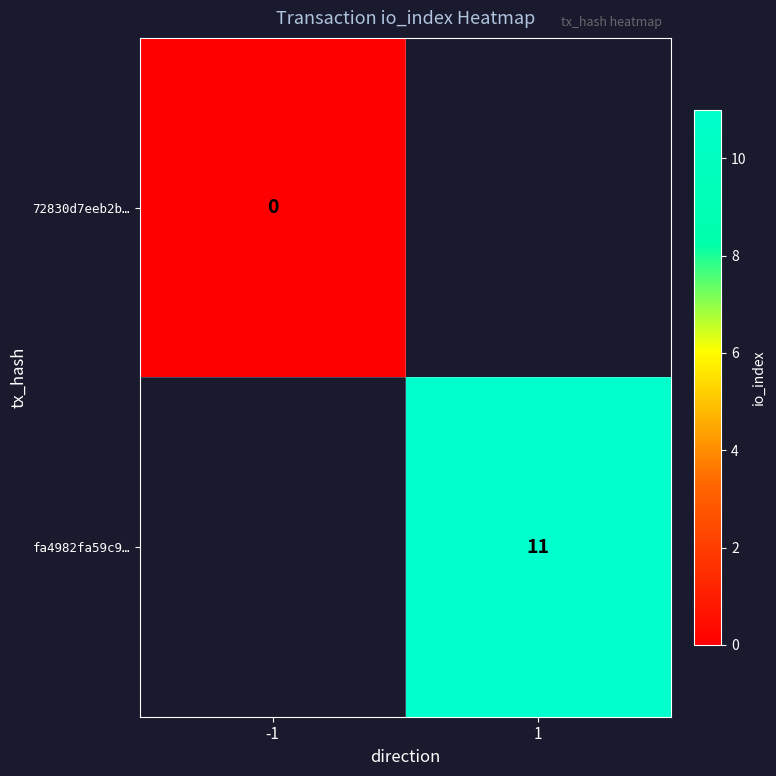

Is it true that fa4982fa59c9… equals 19 at 1?

False